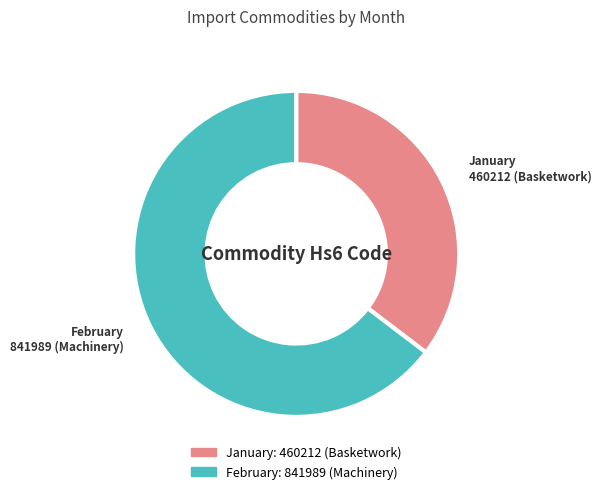

Count the number of slices in the pie.

2